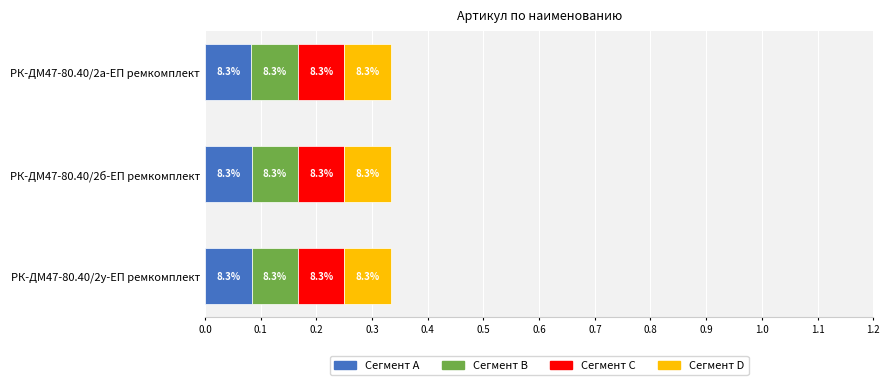

What are all the series names shown in the legend?

Сегмент A, Сегмент B, Сегмент C, Сегмент D